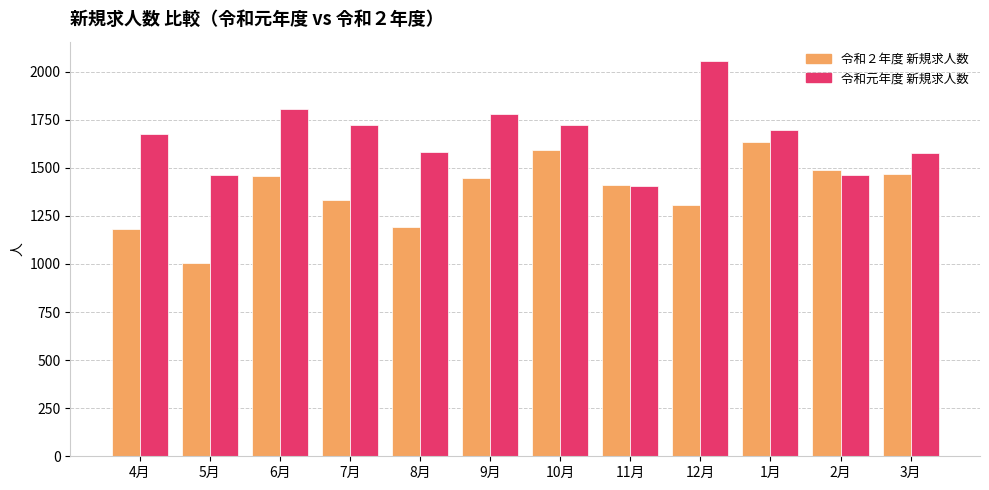

Which series has the largest total across all categories?

令和元年度 新規求人数